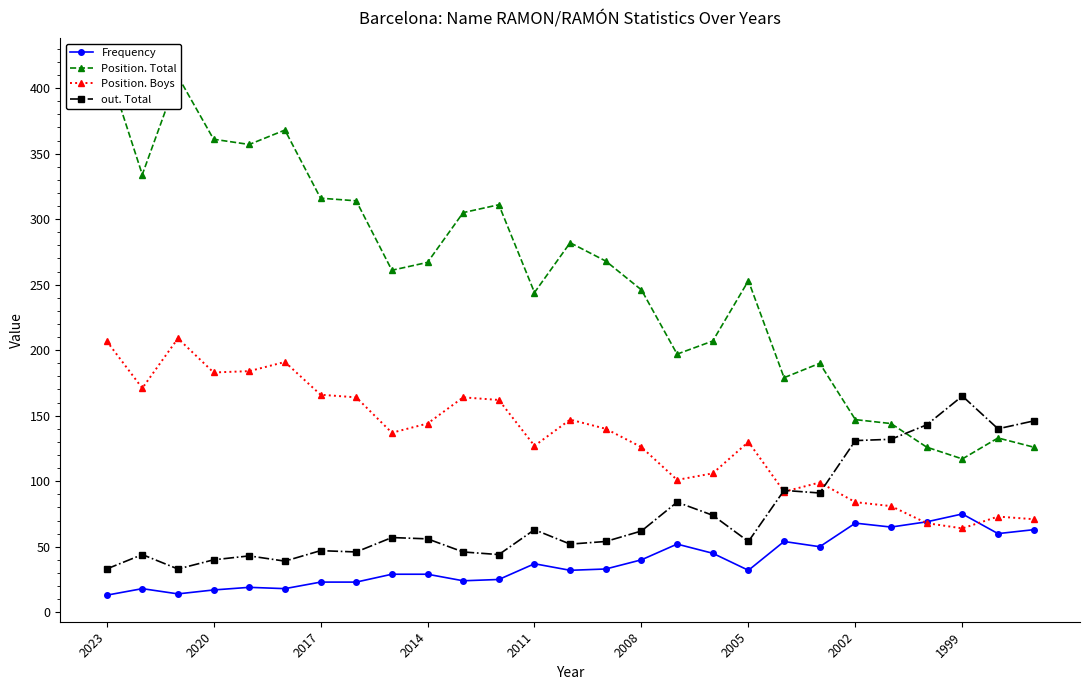

What is the difference between the maximum and second lowest values in the Position. Total series?

292